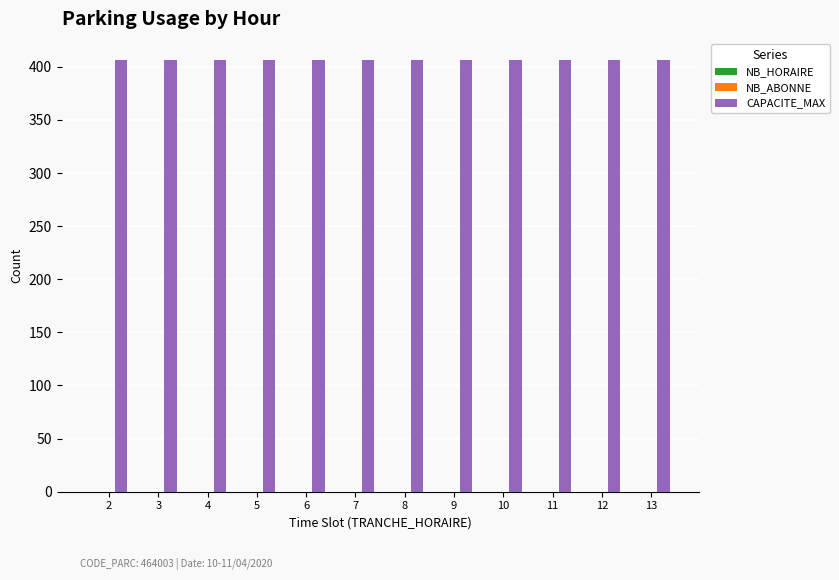

Reading left to right, extract all data points from this chart.

NB_HORAIRE: 0	0	0	0	0	0	0	0	0	0	0	0
NB_ABONNE: 0	0	0	0	0	0	0	0	0	0	0	0
CAPACITE_MAX: 406	406	406	406	406	406	406	406	406	406	406	406